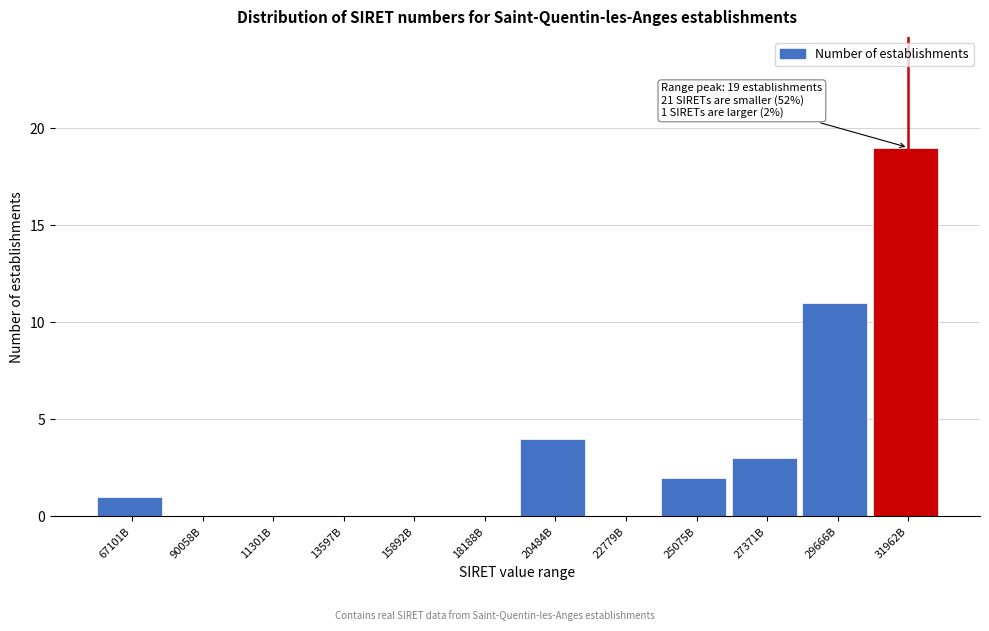

Reading right to left, list all the values displayed in this chart.

31962B=19	29666B=11	27371B=3	25075B=2	22779B=0	20484B=4	18188B=0	15892B=0	13597B=0	11301B=0	90058B=0	67101B=1